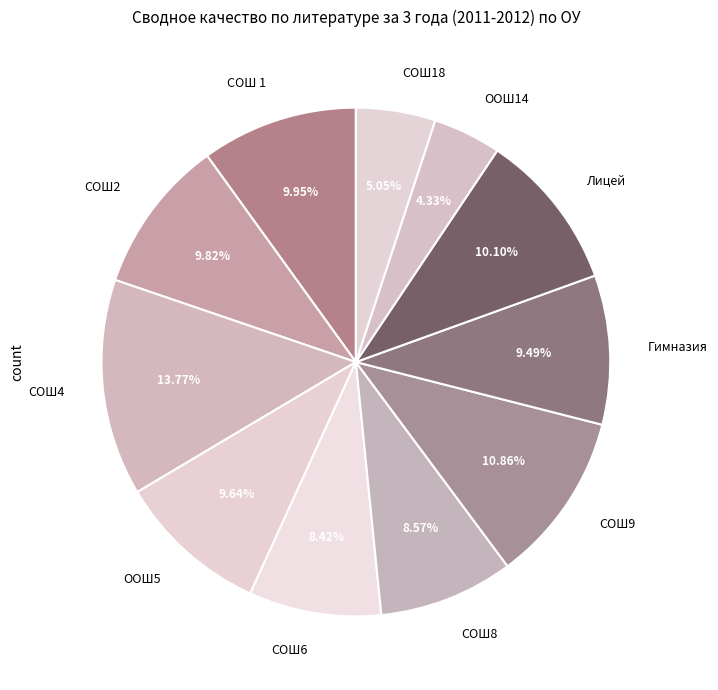

To the nearest percent, what portion does СОШ18 represent?

5%